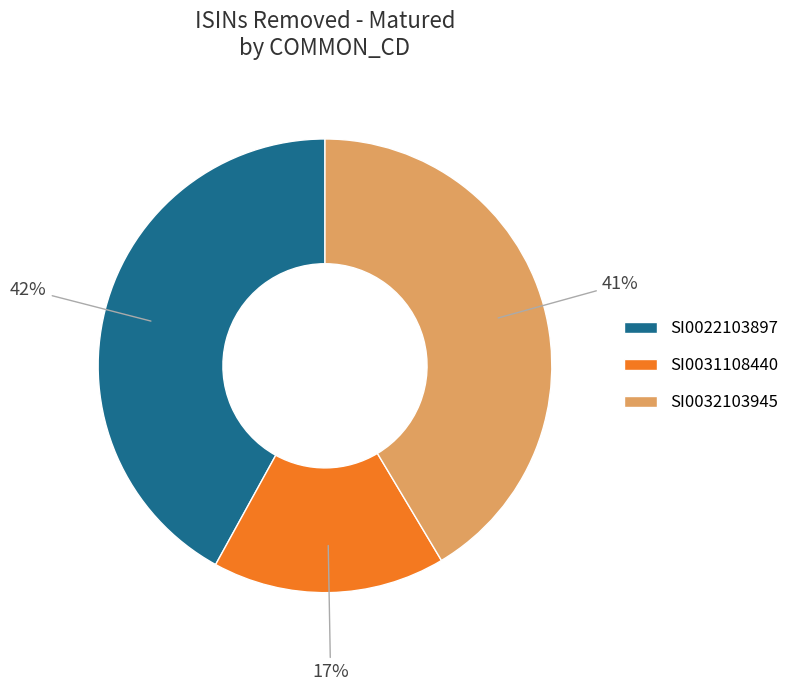

Does SI0031108440 account for over 50% of the chart?

No